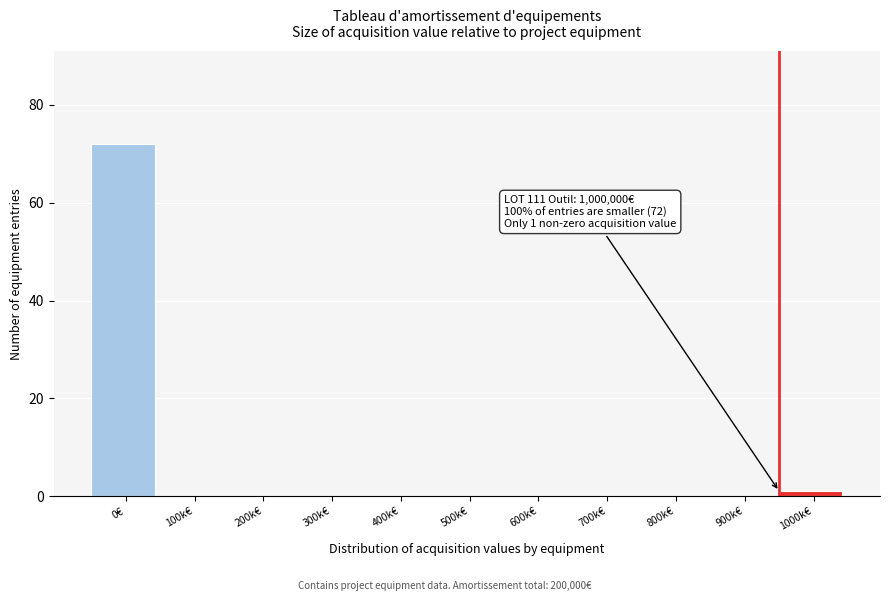

Reading right to left, extract all data points from this chart.

1000k€=1	900k€=0	800k€=0	700k€=0	600k€=0	500k€=0	400k€=0	300k€=0	200k€=0	100k€=0	0€=72